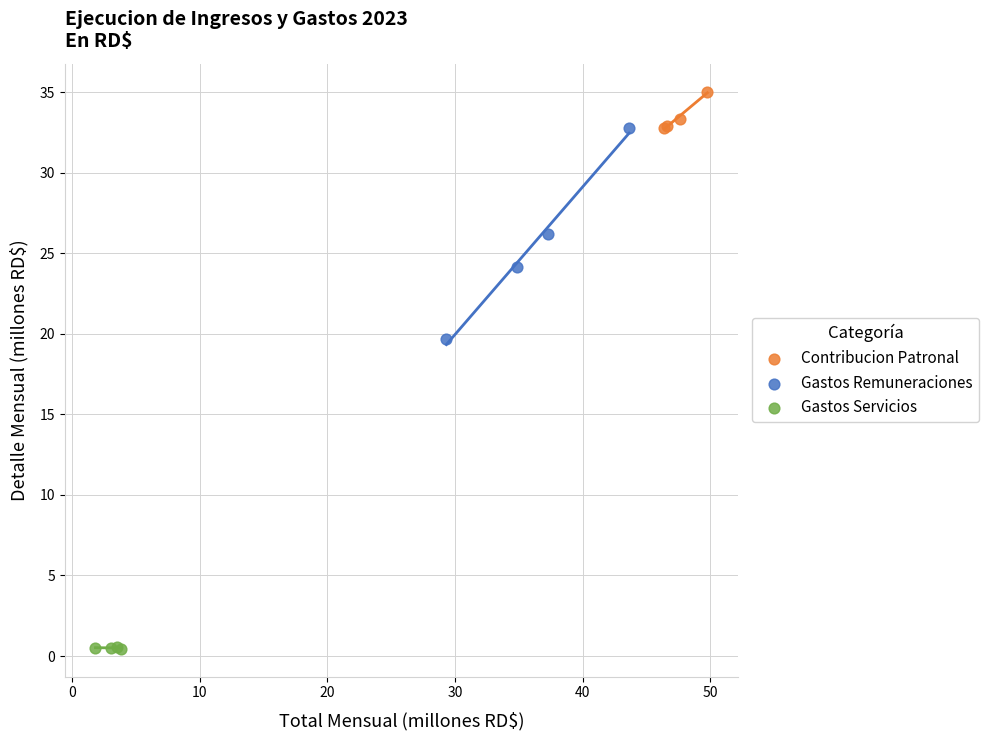

Which series has the largest Y range (max minus min)?

Gastos Remuneraciones